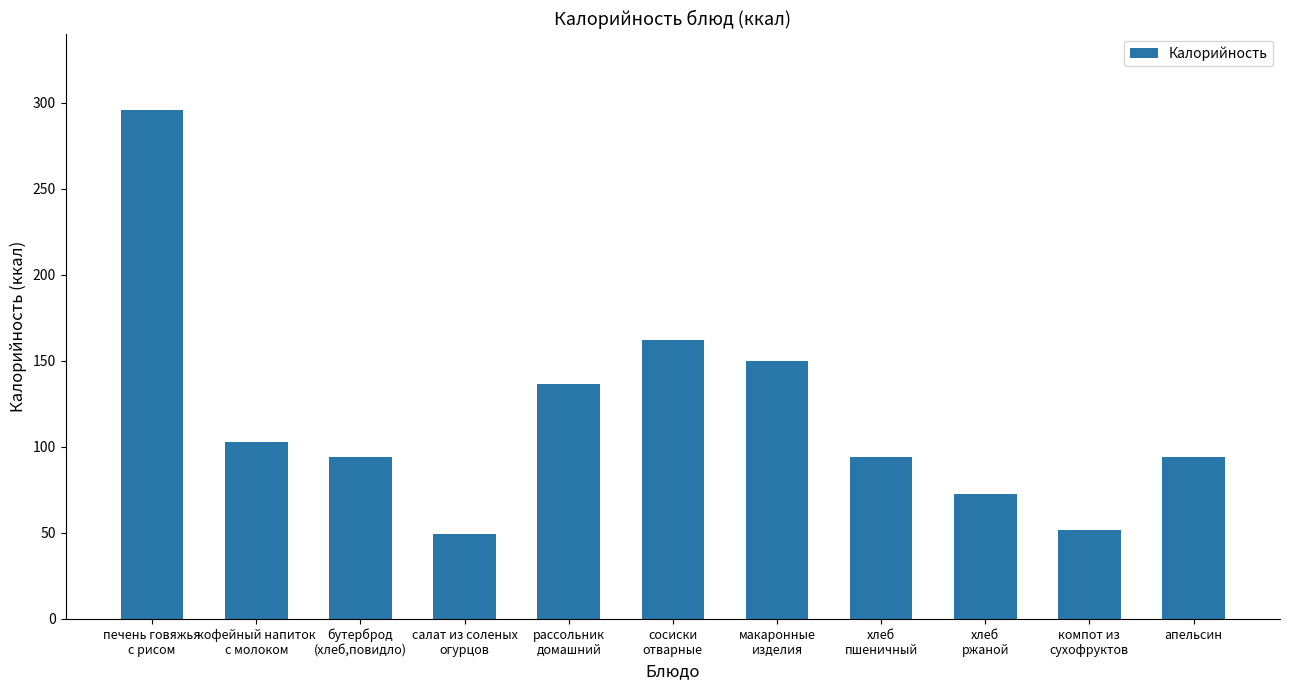

What is the difference between the maximum and minimum values?

246.5